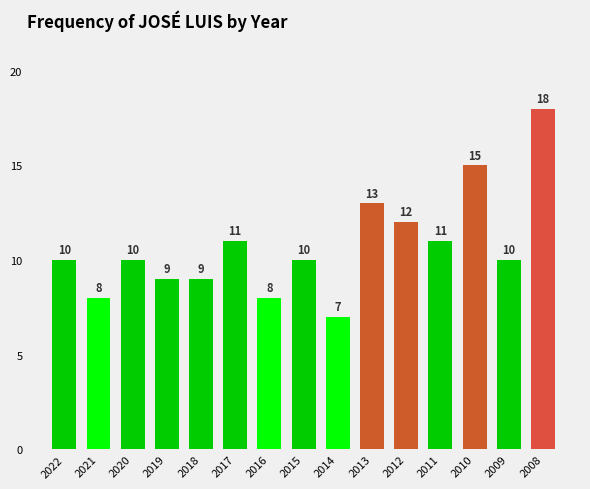

Is it true that the value at 2011 is 20?

False